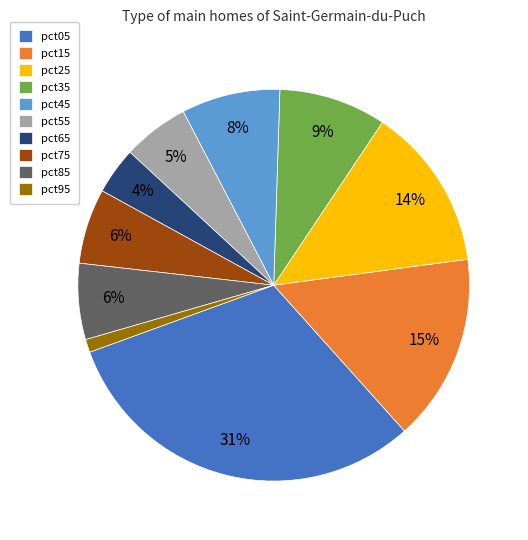

Do pct55 and pct45 together represent more than half of the pie?

No